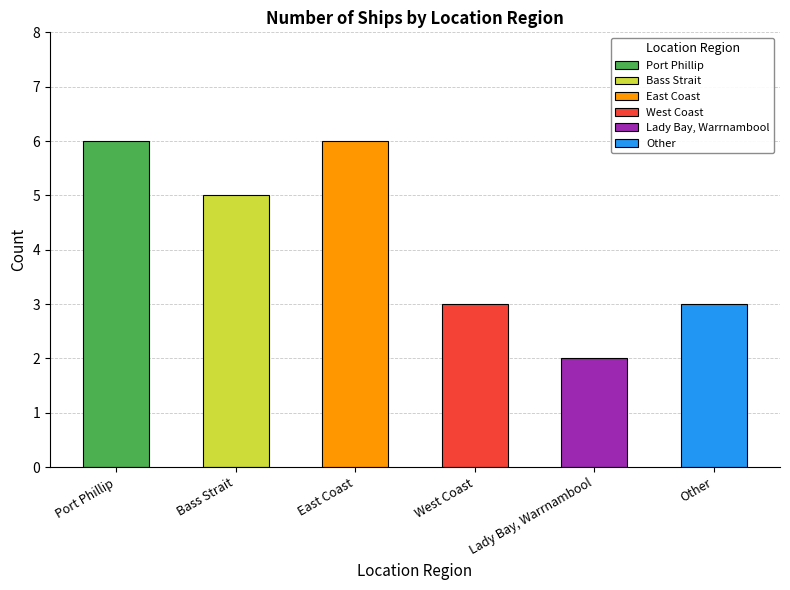

What is the change in value from Port Phillip to Other?

-3